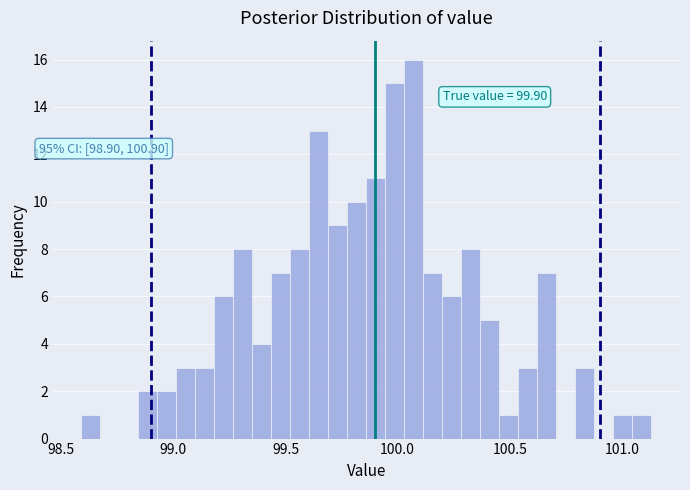

Around what value on the x-axis is the tallest bar? Give the approximate position of its centre, as read against the axis.

100.05